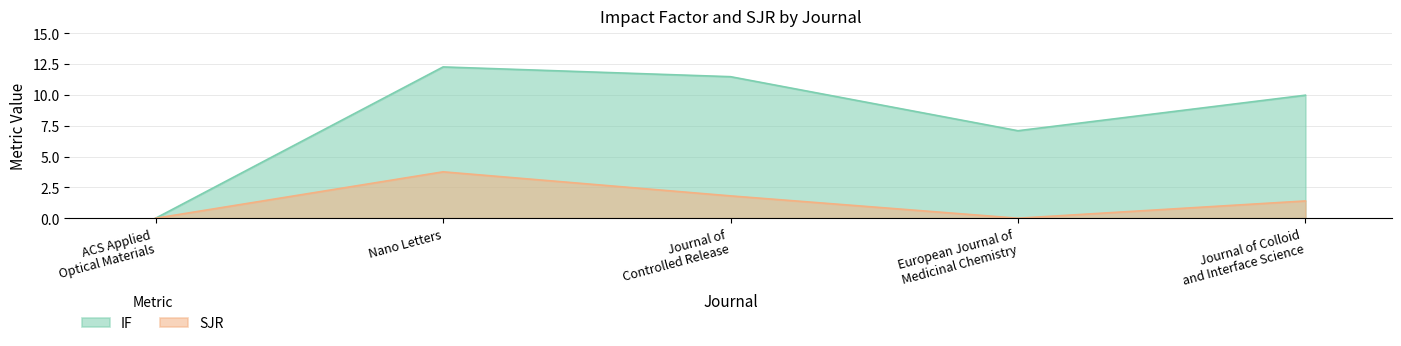

True or false: IF has more than 1 points higher than both neighbors.

False